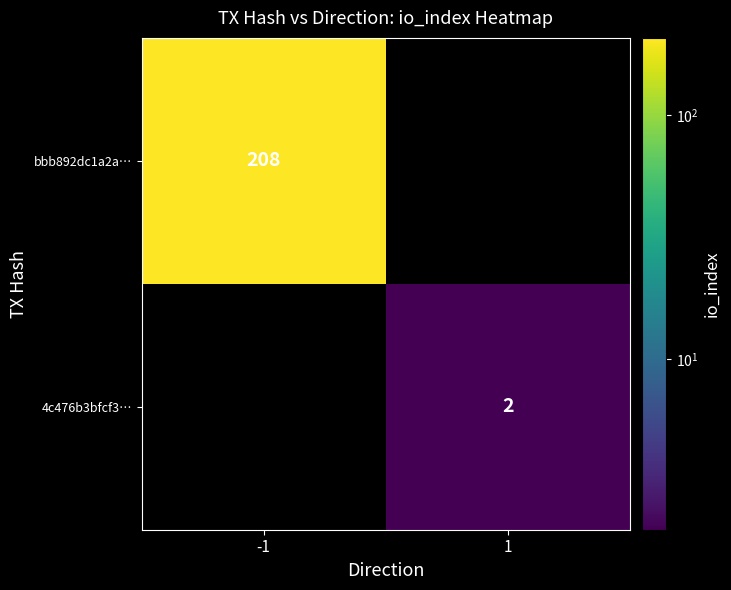

Which category has the lowest value across all series?

1